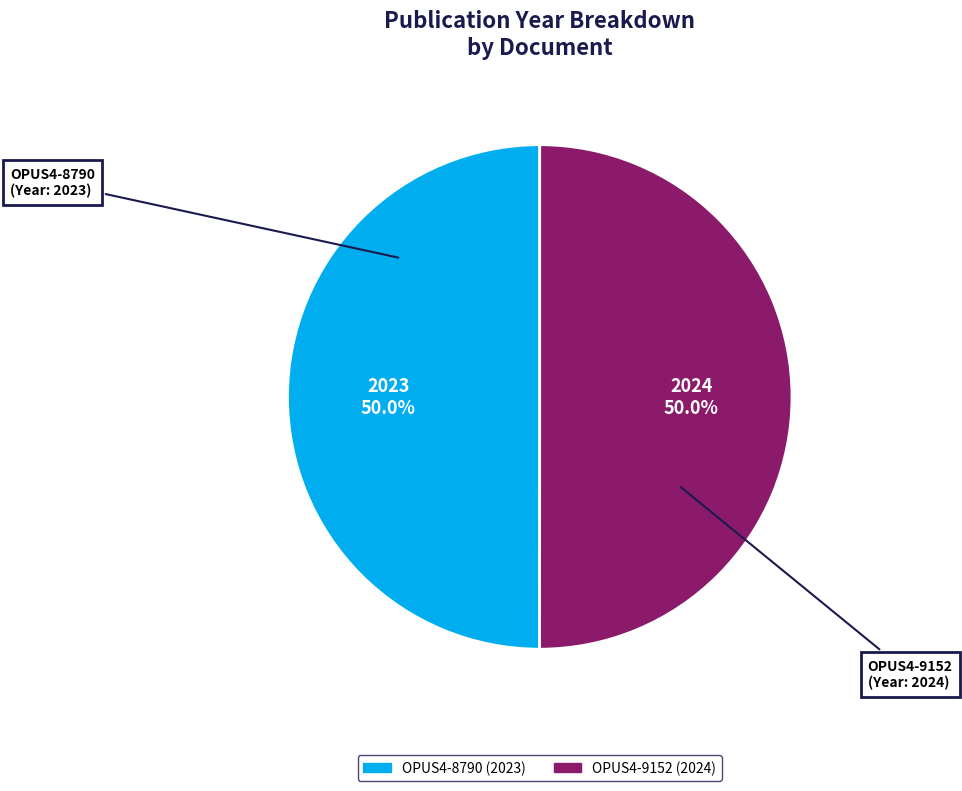

The OPUS4-8790 slice represents 50% of the pie. True or false?

True